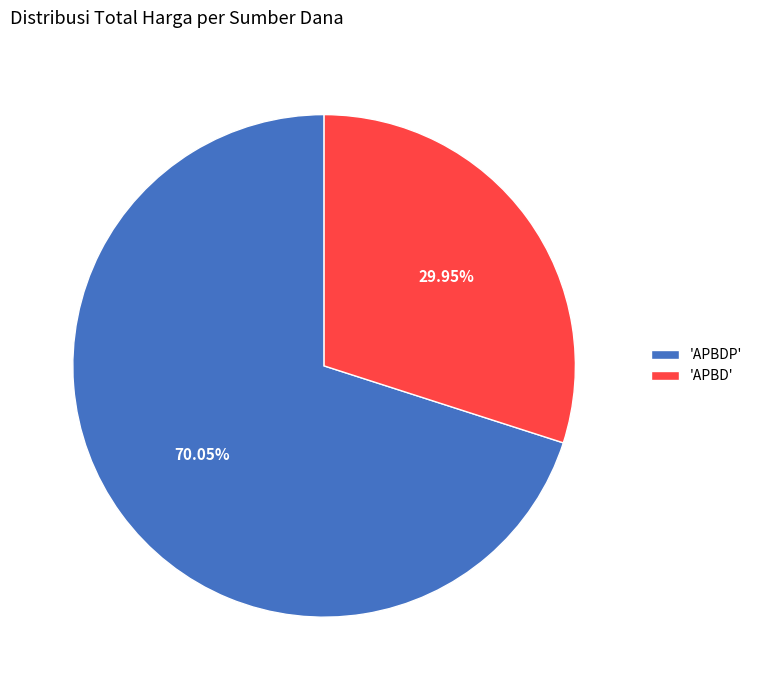

To the nearest percent, what is the difference between the largest and smallest slice percentages?

40%